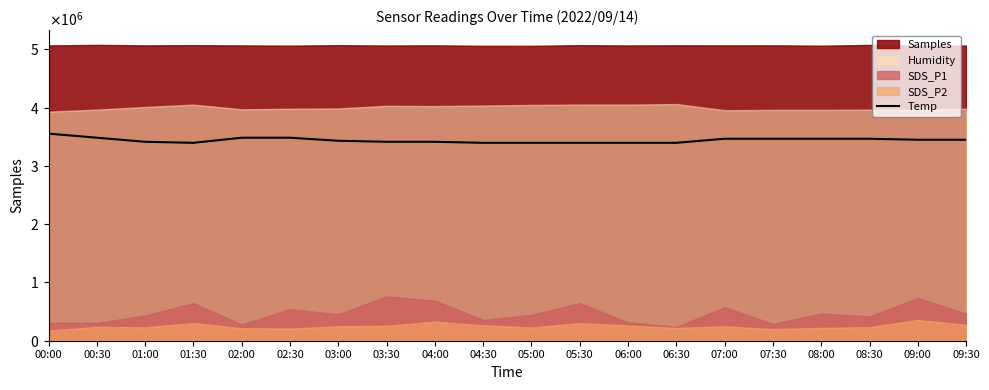

True or false: there are more than 2 points higher than both neighbors.

False